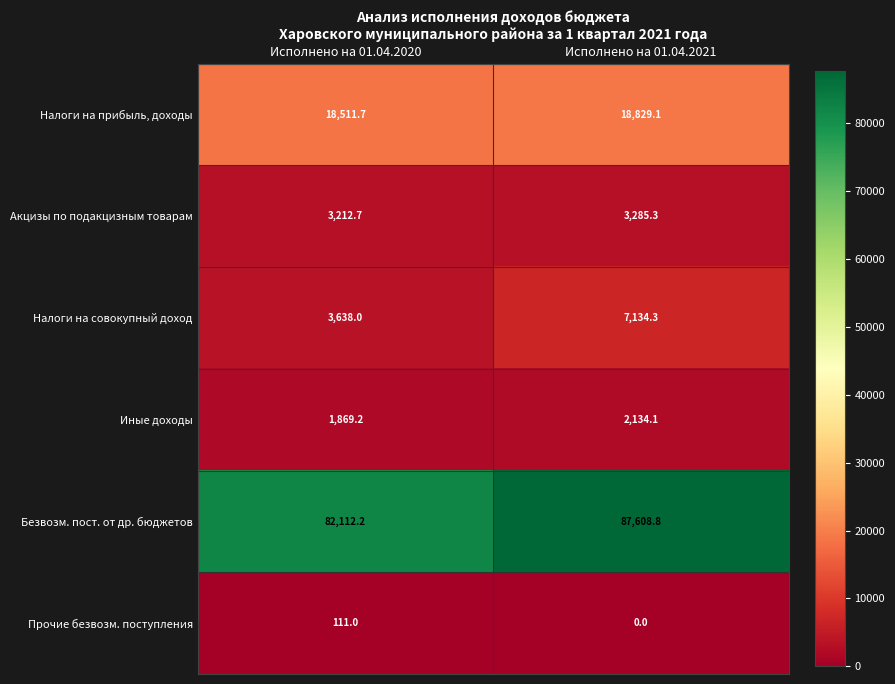

Reading left to right, what are all the values shown in this chart?

Налоги на прибыль, доходы: Исполнено на 01.04.2020=18511.7	Исполнено на 01.04.2021=18829.1
Акцизы по подакцизным товарам: Исполнено на 01.04.2020=3212.7	Исполнено на 01.04.2021=3285.3
Налоги на совокупный доход: Исполнено на 01.04.2020=3638.0	Исполнено на 01.04.2021=7134.3
Иные доходы: Исполнено на 01.04.2020=1869.2	Исполнено на 01.04.2021=2134.1
Безвозм. пост. от др. бюджетов: Исполнено на 01.04.2020=82112.2	Исполнено на 01.04.2021=87608.8
Прочие безвозм. поступления: Исполнено на 01.04.2020=111.0	Исполнено на 01.04.2021=0.0